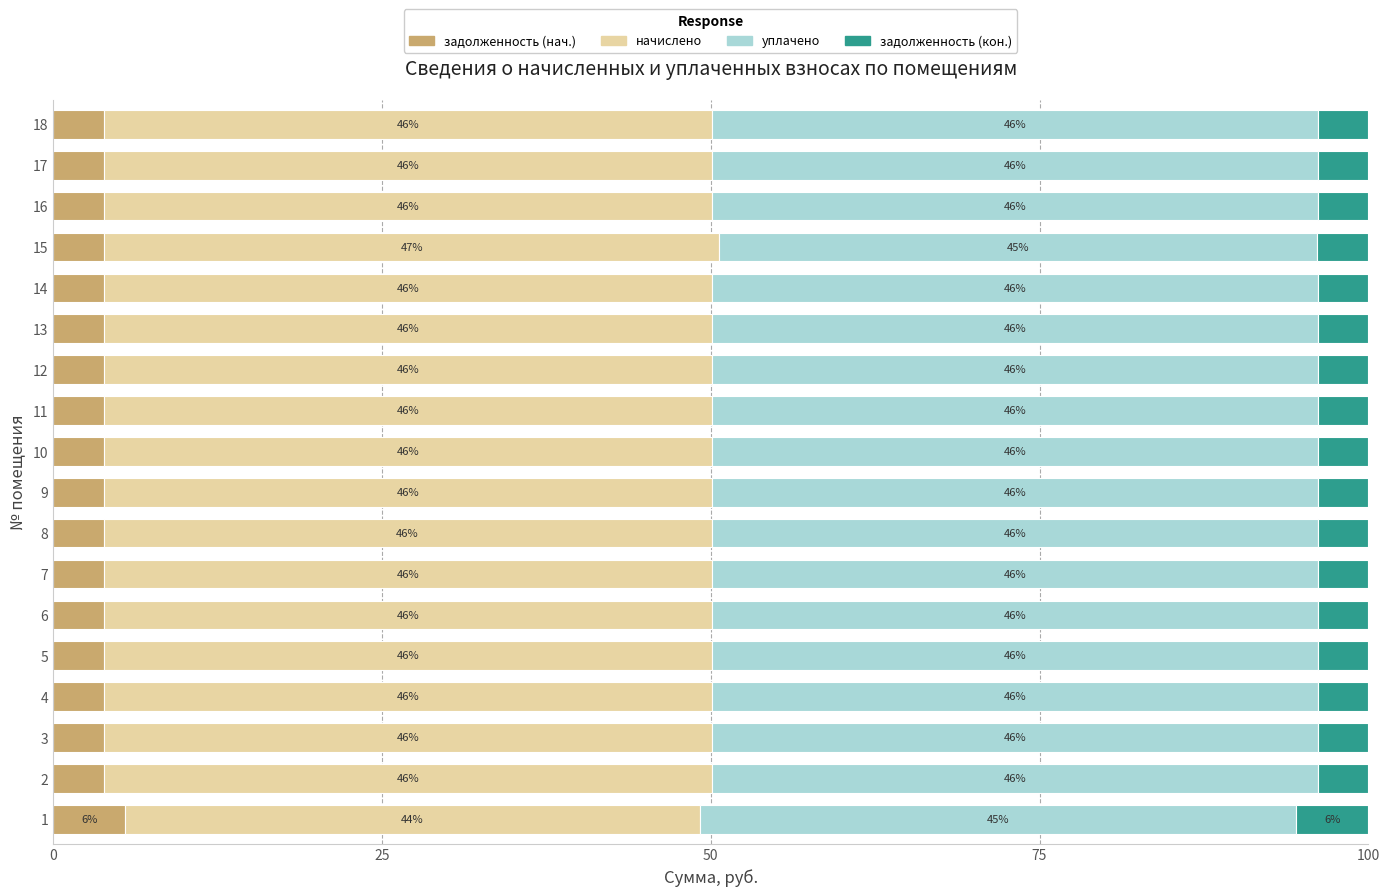

The value of задолженность (нач.) at 9 is 3.9. True or false?

True